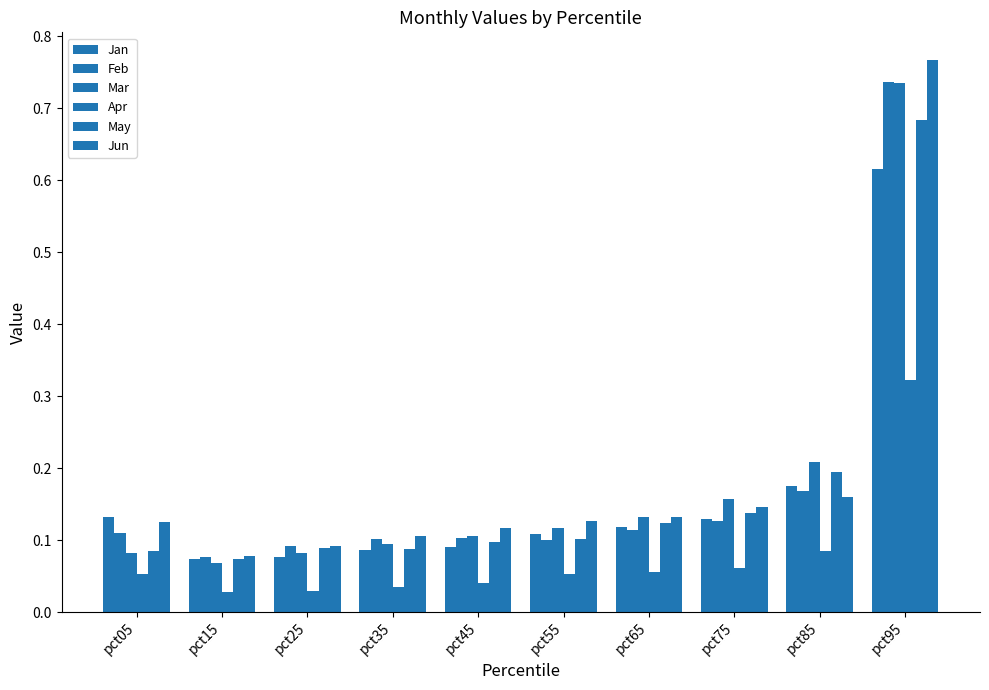

Which series has the largest range (max minus min)?

Jun